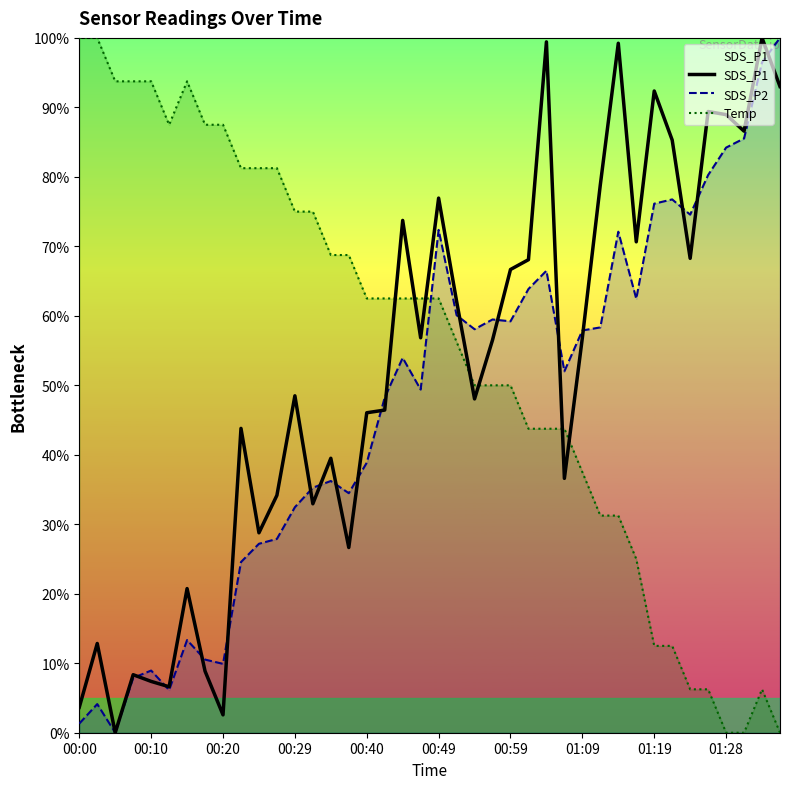

Which series has the largest total across all categories?

Temp